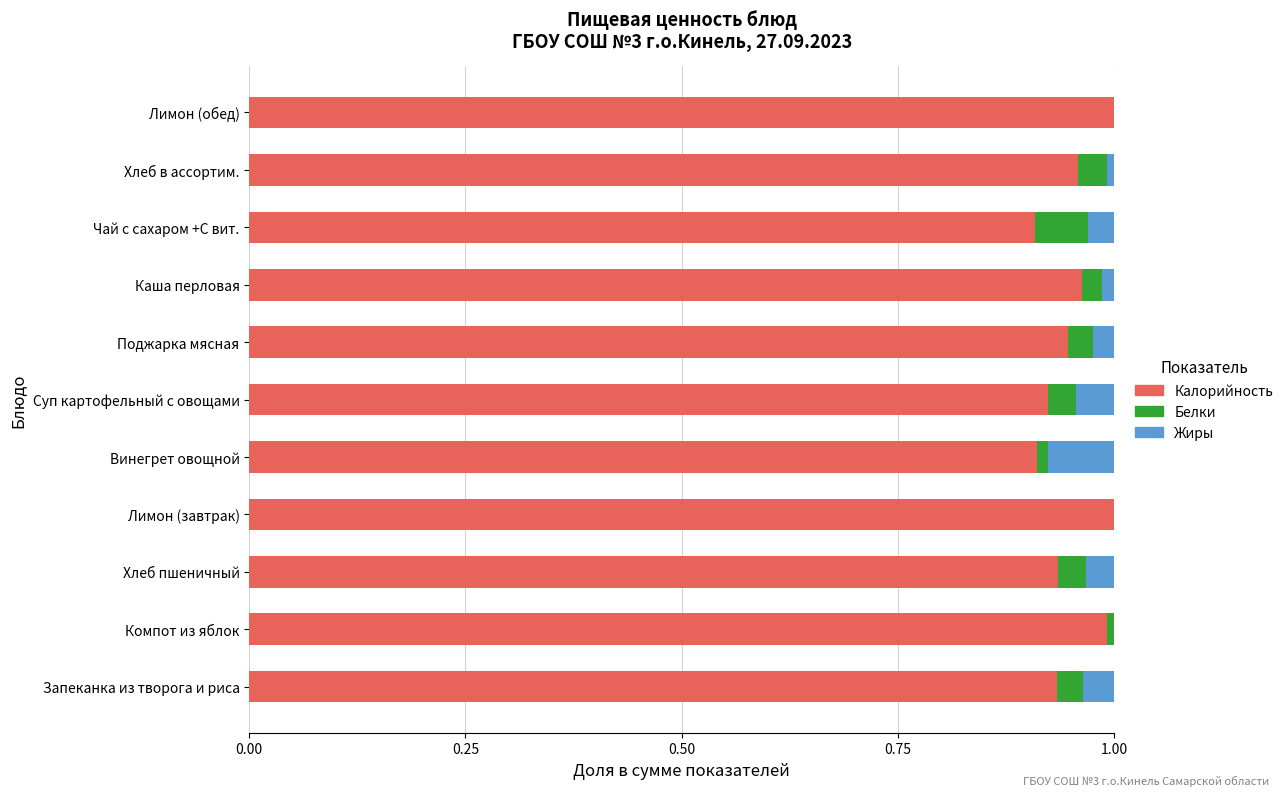

The Калорийность series shows 1.4 at Хлеб пшеничный. True or false?

False